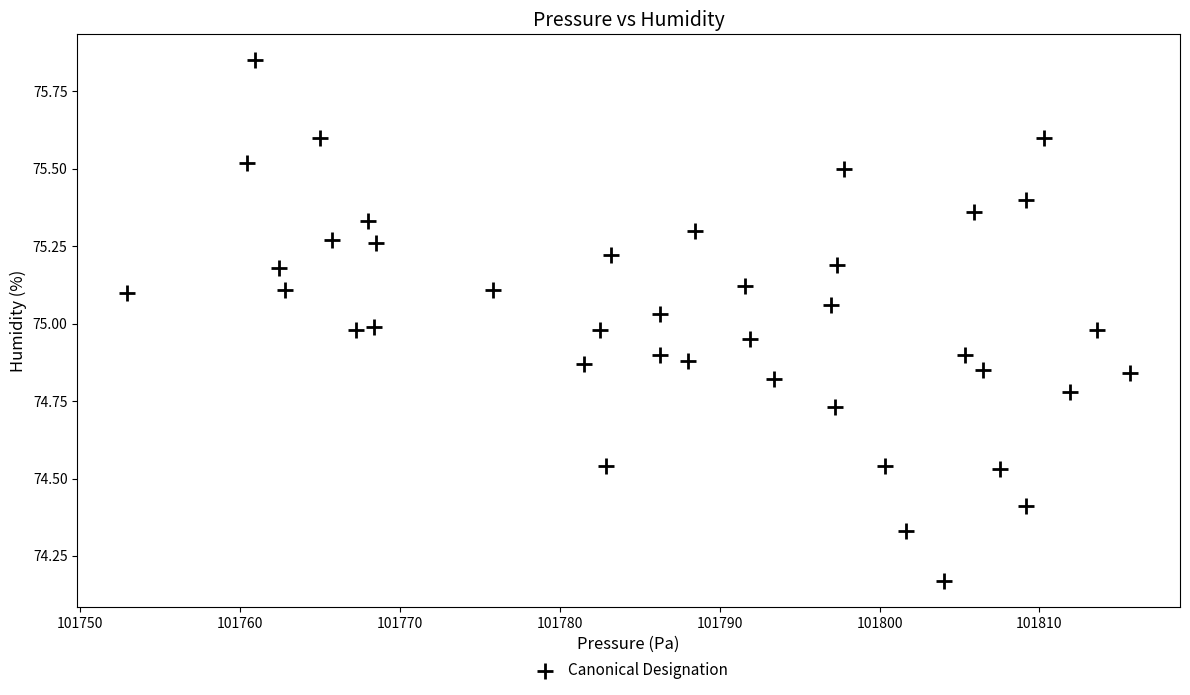

What is the range of X values (max minus min)?

62.7